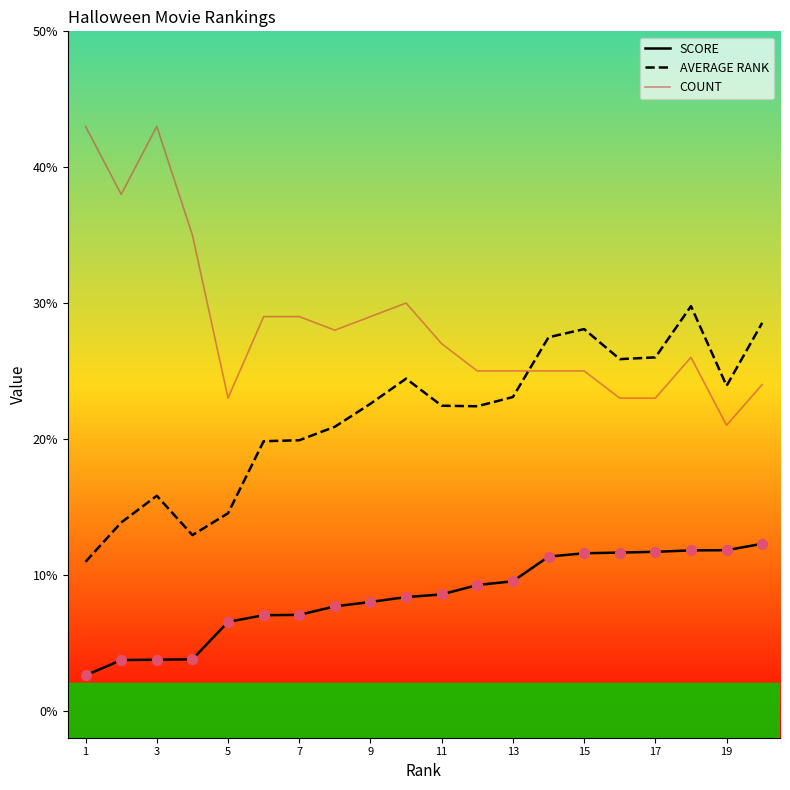

Which series has the largest total across all categories?

COUNT